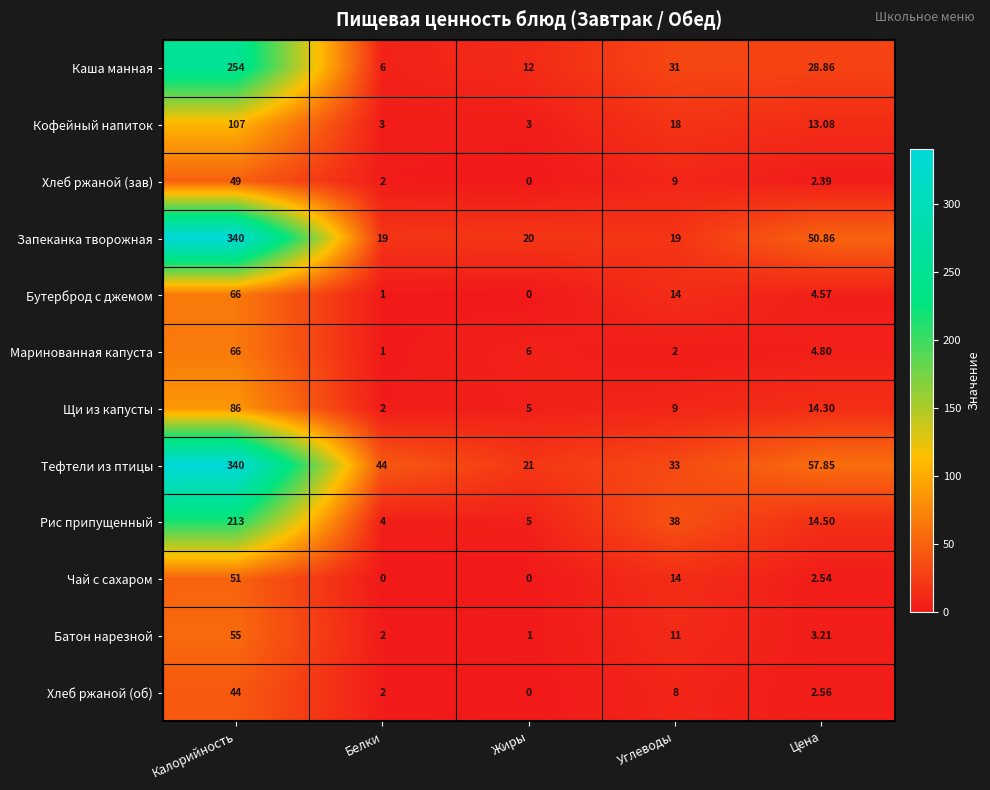

At how many categories does at least one series exceed 51?

2